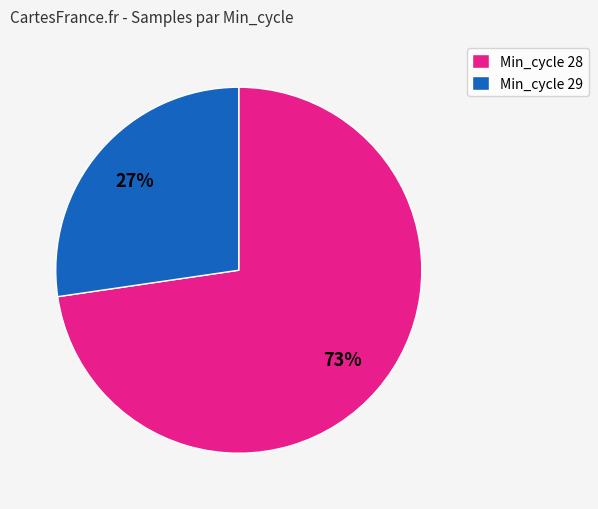

Which has a higher value, Min_cycle 28 or Min_cycle 29?

Min_cycle 28